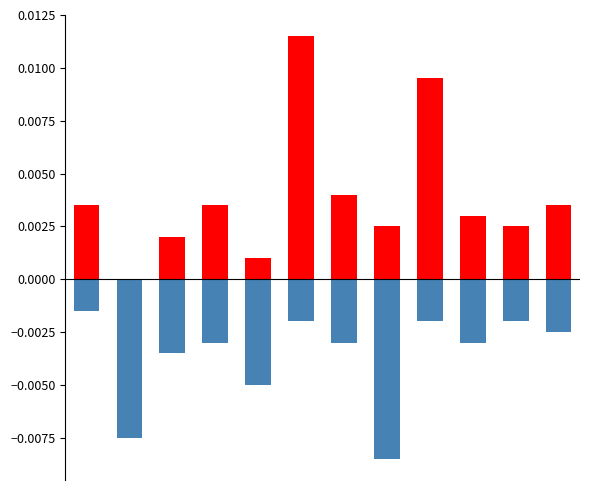

List the series in order of their overall mean, lowest first.

negative, positive